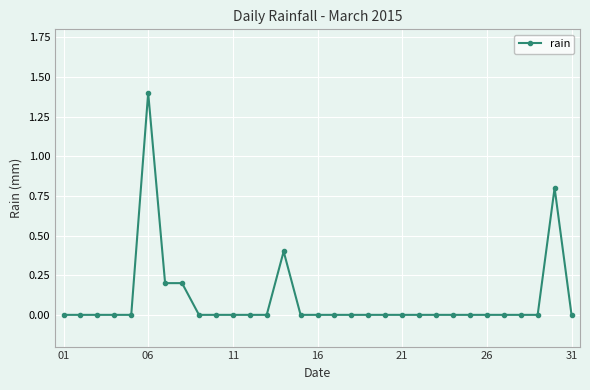

What is the maximum value shown in the chart?

1.4